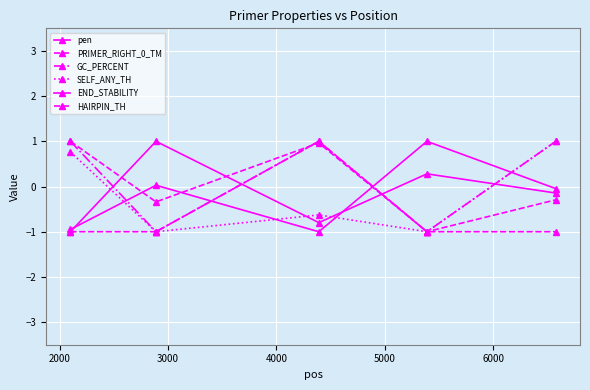

True or false: SELF_ANY_TH has more than 2 points higher than both neighbors.

False